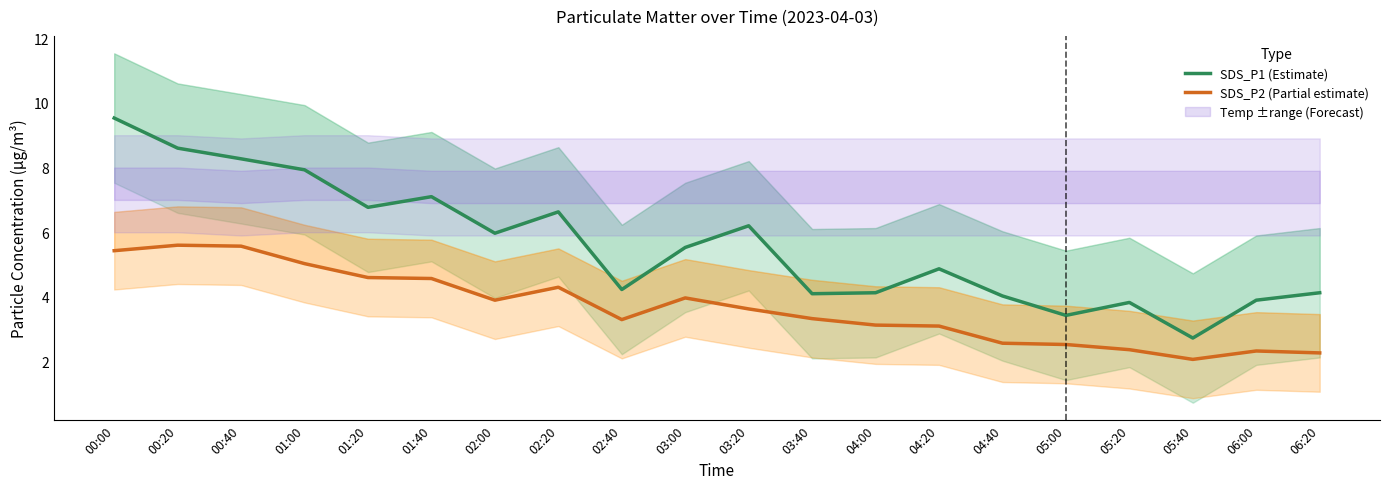

True or false: SDS_P1 (Estimate) and SDS_P2 (Partial estimate) intersect in this chart.

False